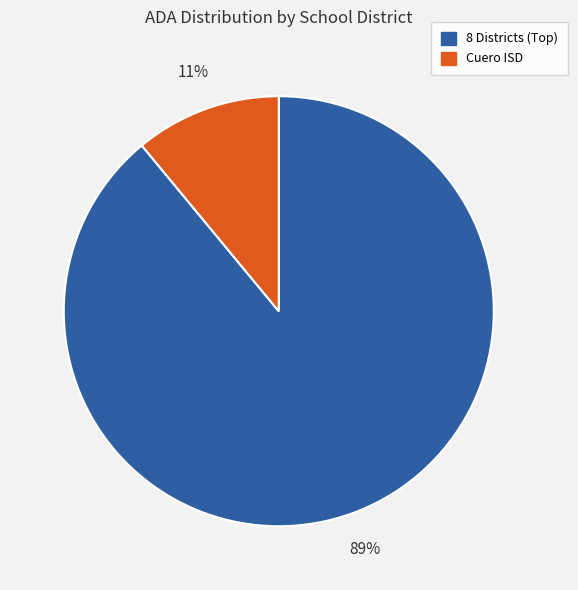

Is there a majority slice in this chart?

Yes